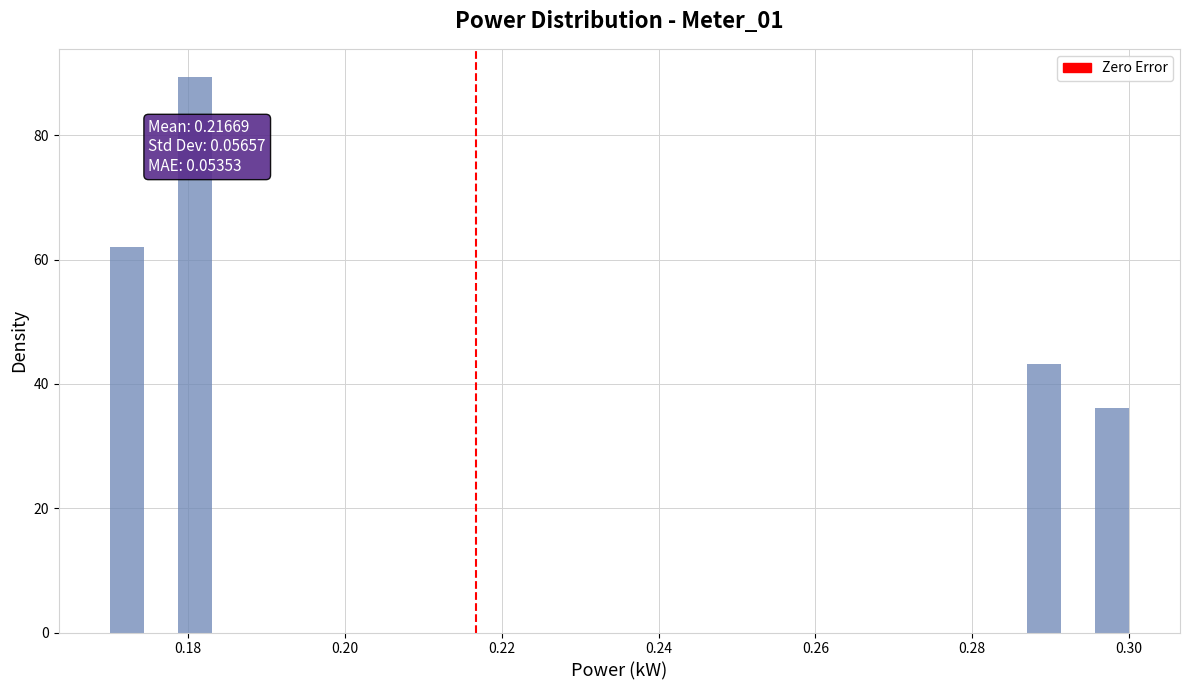

Read against the x-axis, roughly where is the centre of the tallest bar?

0.180